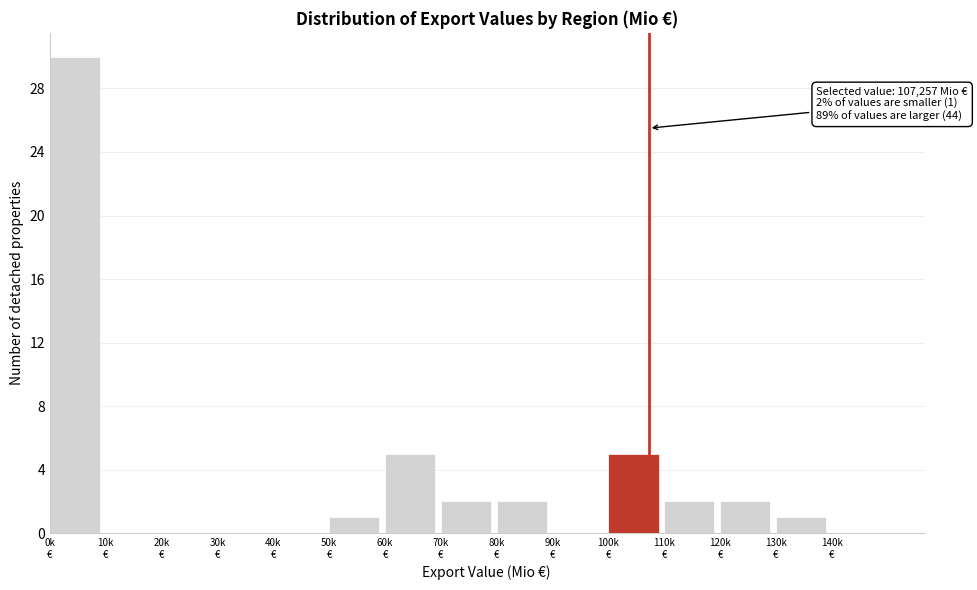

What is the sum of all values?

50